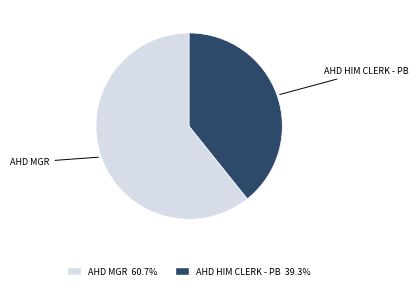

Is there a majority slice in this chart?

Yes